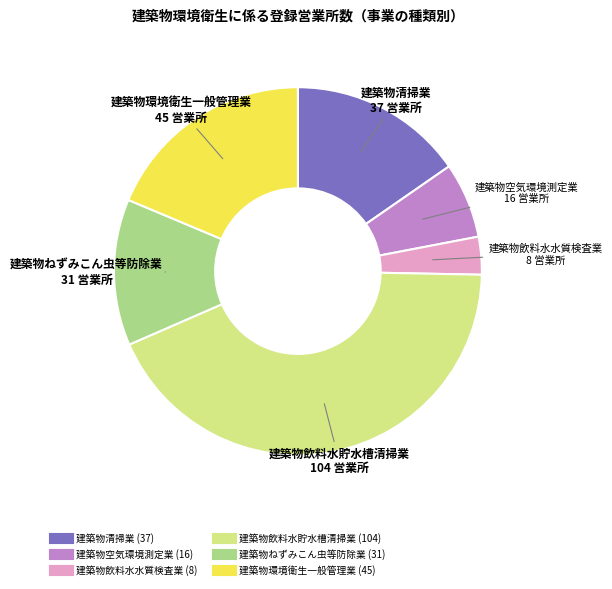

Does any single category account for the majority?

No